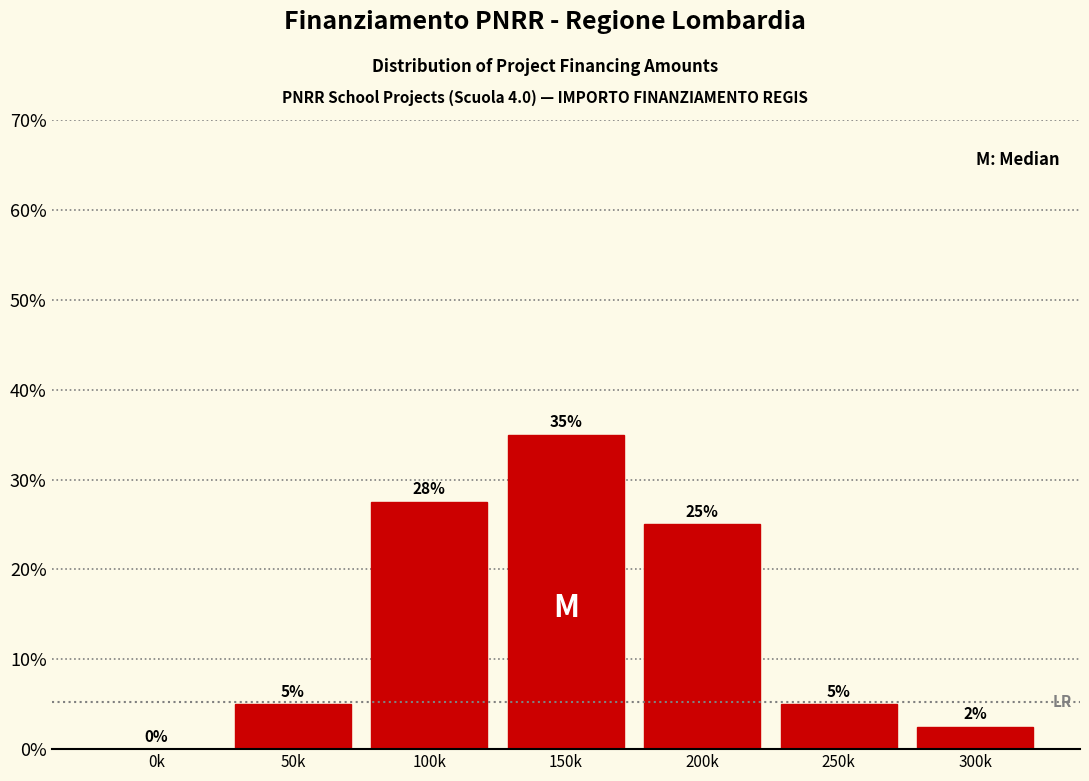

True or false: the data shows 35.0 at 150k.

True